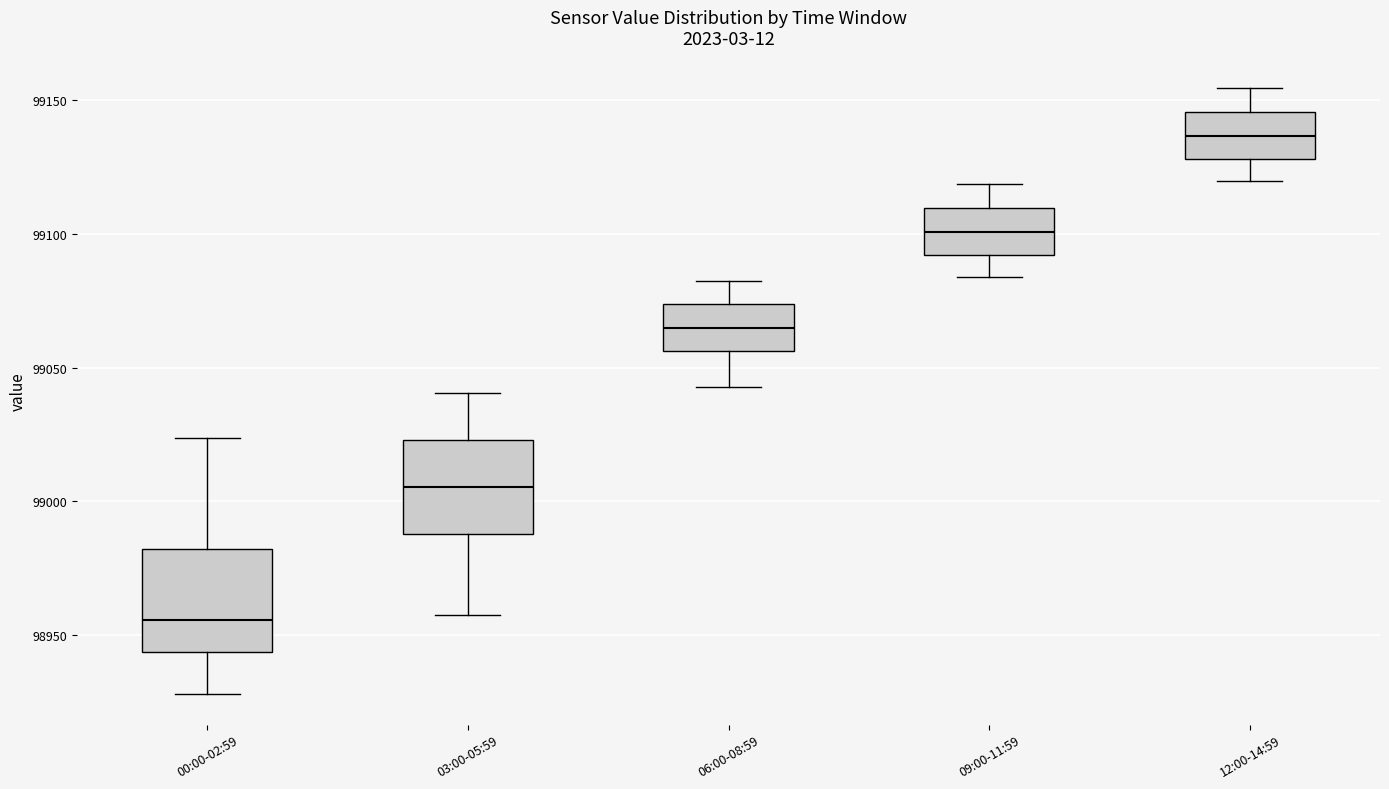

Which box's median line is the highest?

12:00-14:59